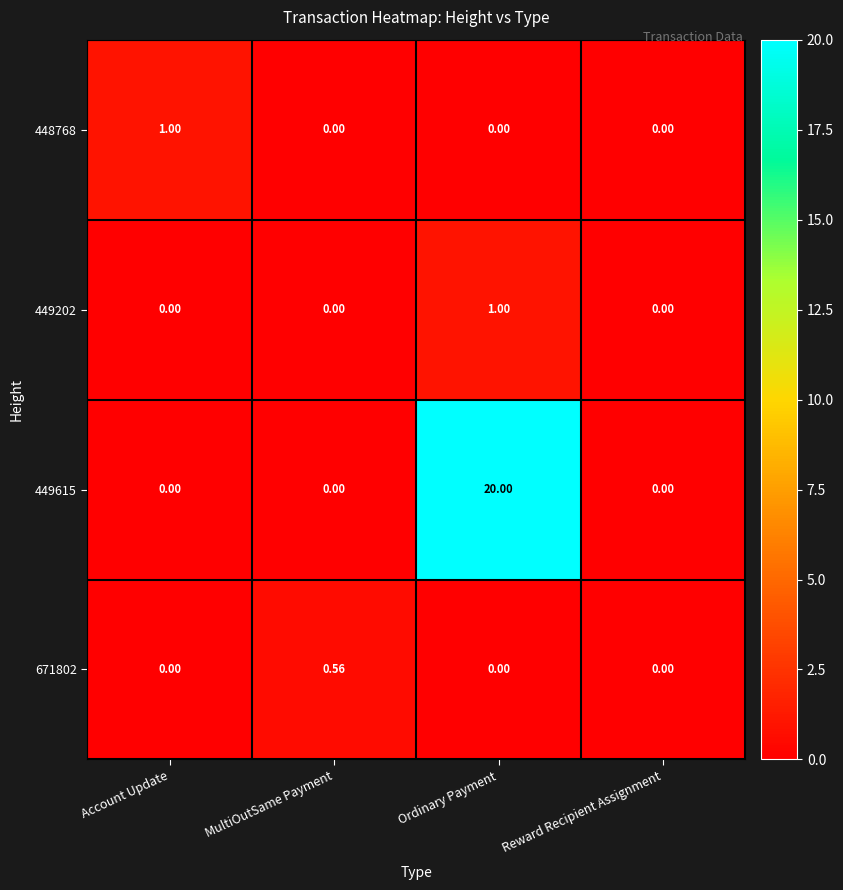

Which category has the highest value in the 449202 series?

Ordinary Payment